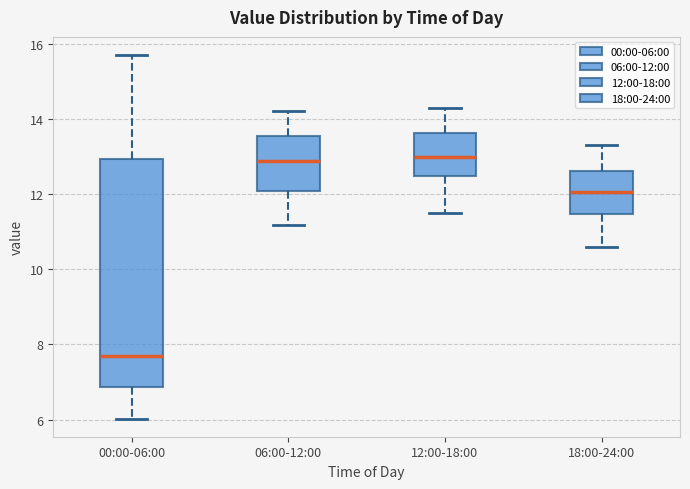

Where does the upper whisker of the box for 00:00-06:00 end on the y-axis? The values are not printed on the chart, so give them approximately, as read against the axis.

15.8